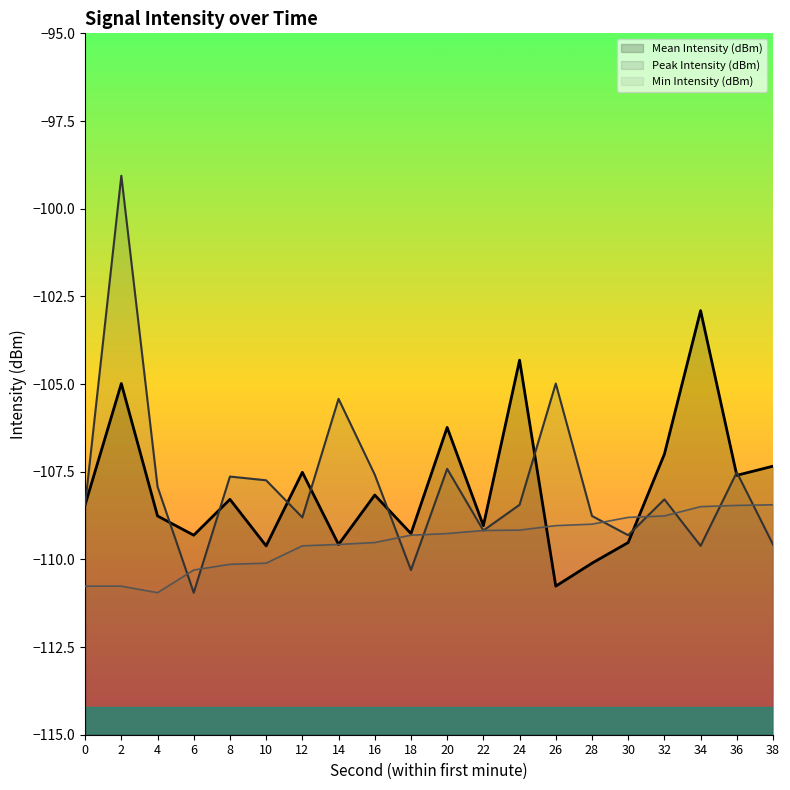

Which category has the lowest value in the Min Intensity (dBm) series?

4